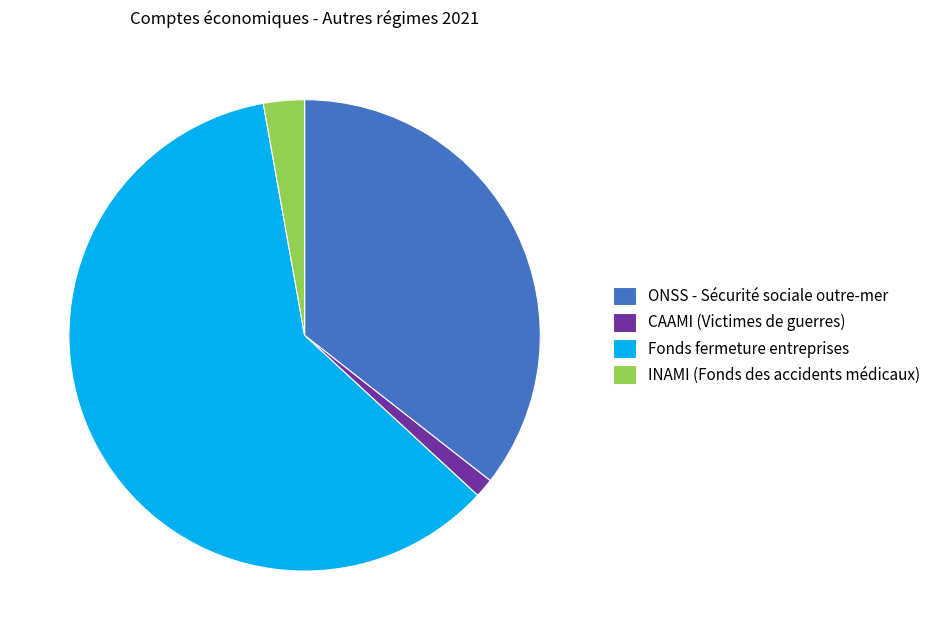

Rank the categories by value from highest to lowest.

Fonds fermeture entreprises, ONSS - Sécurité sociale outre-mer, INAMI (Fonds des accidents médicaux), CAAMI (Victimes de guerres)